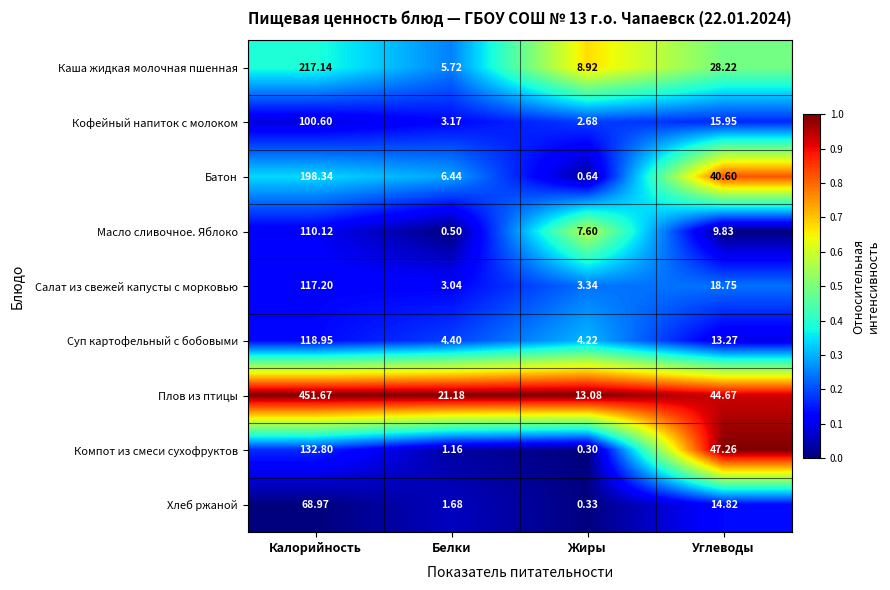

Rank the categories by Кофейный напиток с молоком value from lowest to highest.

Жиры, Белки, Углеводы, Калорийность